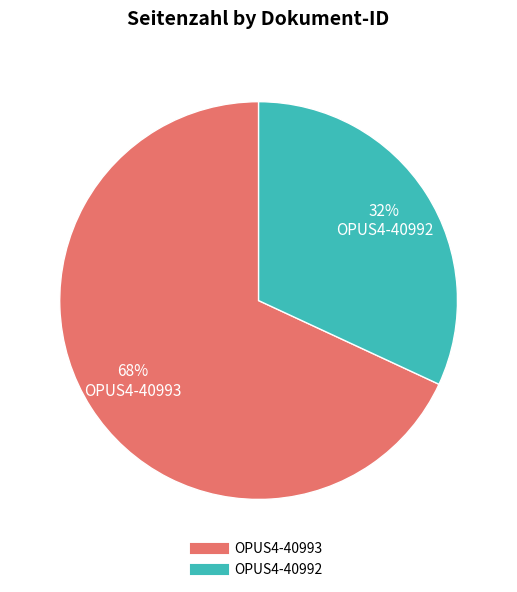

The OPUS4-40992 slice represents 32% of the pie. True or false?

True